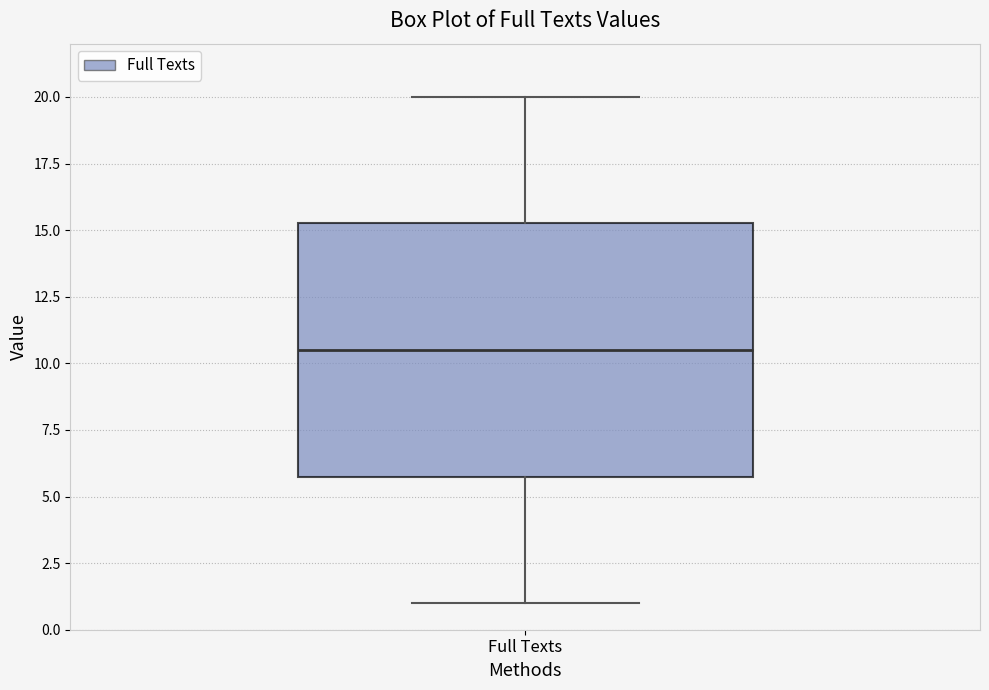

Where does the median line of the box for Full Texts sit on the y-axis? The values are not printed on the chart, so give them approximately, as read against the axis.

10.5